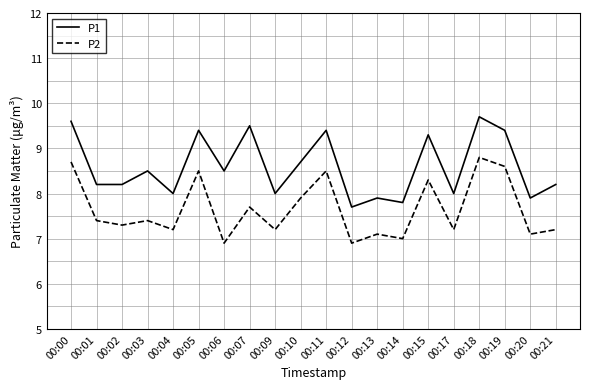

Rank the series by their maximum value, from lowest to highest.

P2, P1